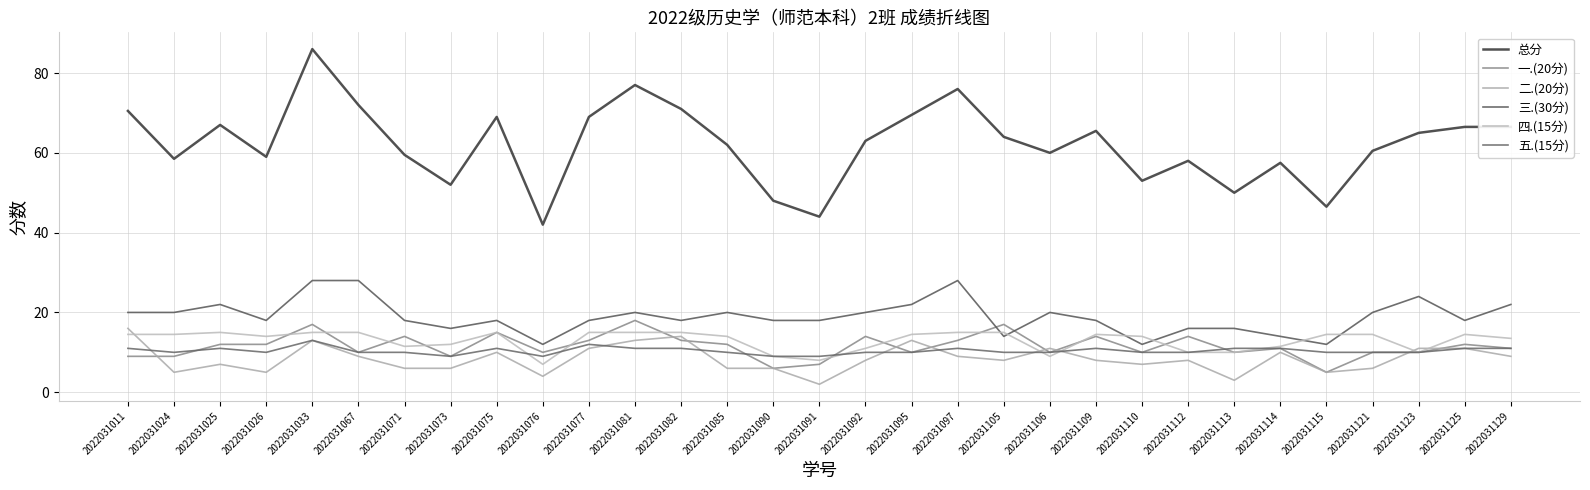

Rank the categories by 二.(20分) value from lowest to highest.

2022031091, 2022031113, 2022031076, 2022031024, 2022031026, 2022031115, 2022031071, 2022031073, 2022031085, 2022031090, 2022031121, 2022031025, 2022031110, 2022031092, 2022031105, 2022031109, 2022031112, 2022031067, 2022031097, 2022031129, 2022031075, 2022031114, 2022031077, 2022031106, 2022031123, 2022031125, 2022031033, 2022031081, 2022031095, 2022031082, 2022031011